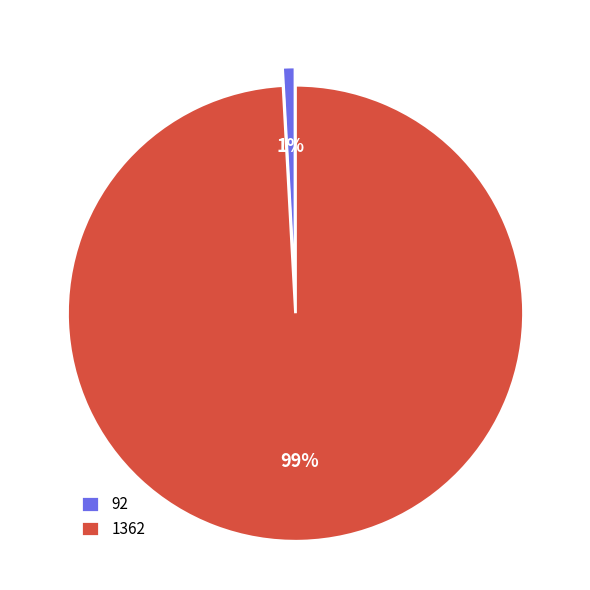

To the nearest percent, what is the average slice percentage?

50%